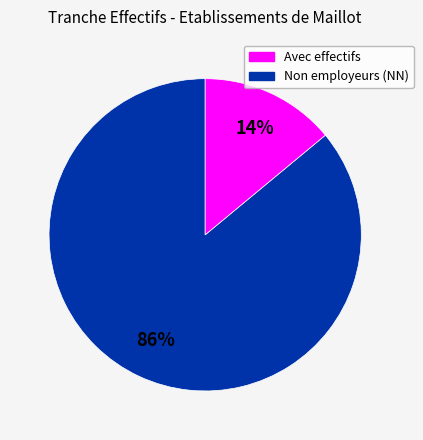

To the nearest percent, what is the average slice percentage?

50%